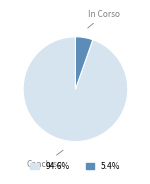

Do In Corso and Concluso together represent more than half of the pie?

Yes